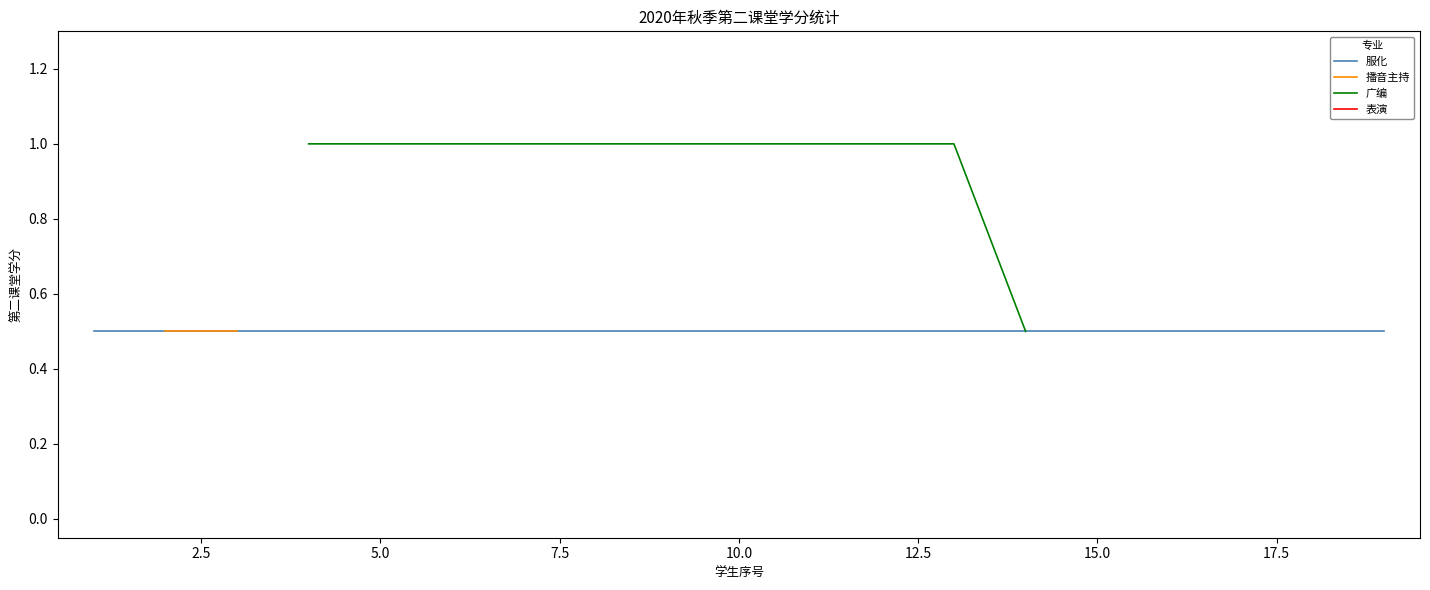

Is this an area chart (filled region under the line)?

No